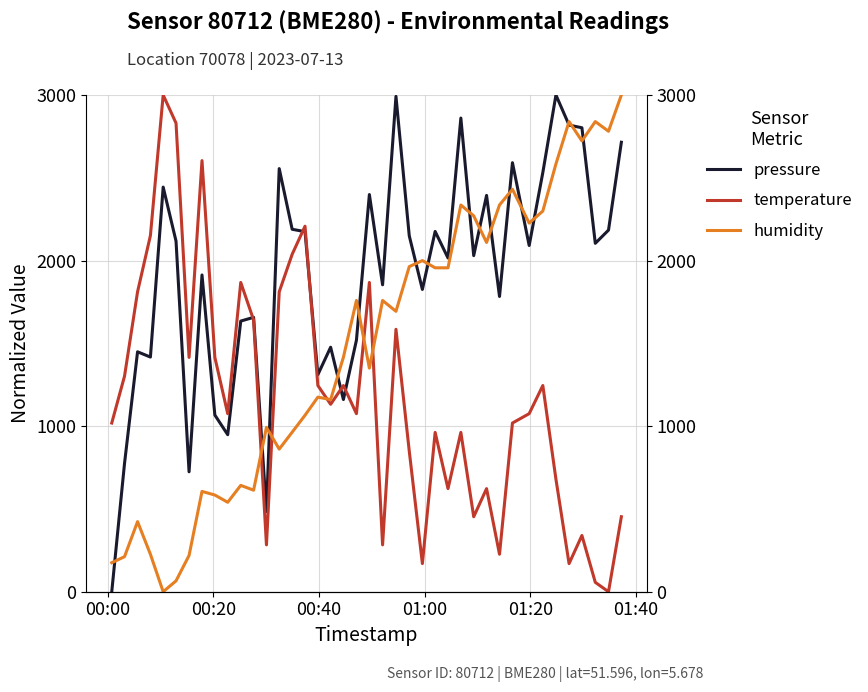

At which category does the chart reach its minimum across all series?

00:00